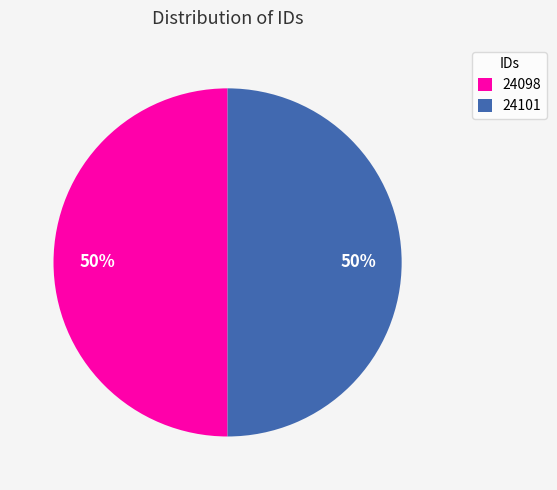

Do 24101 and 24098 together represent more than half of the pie?

Yes